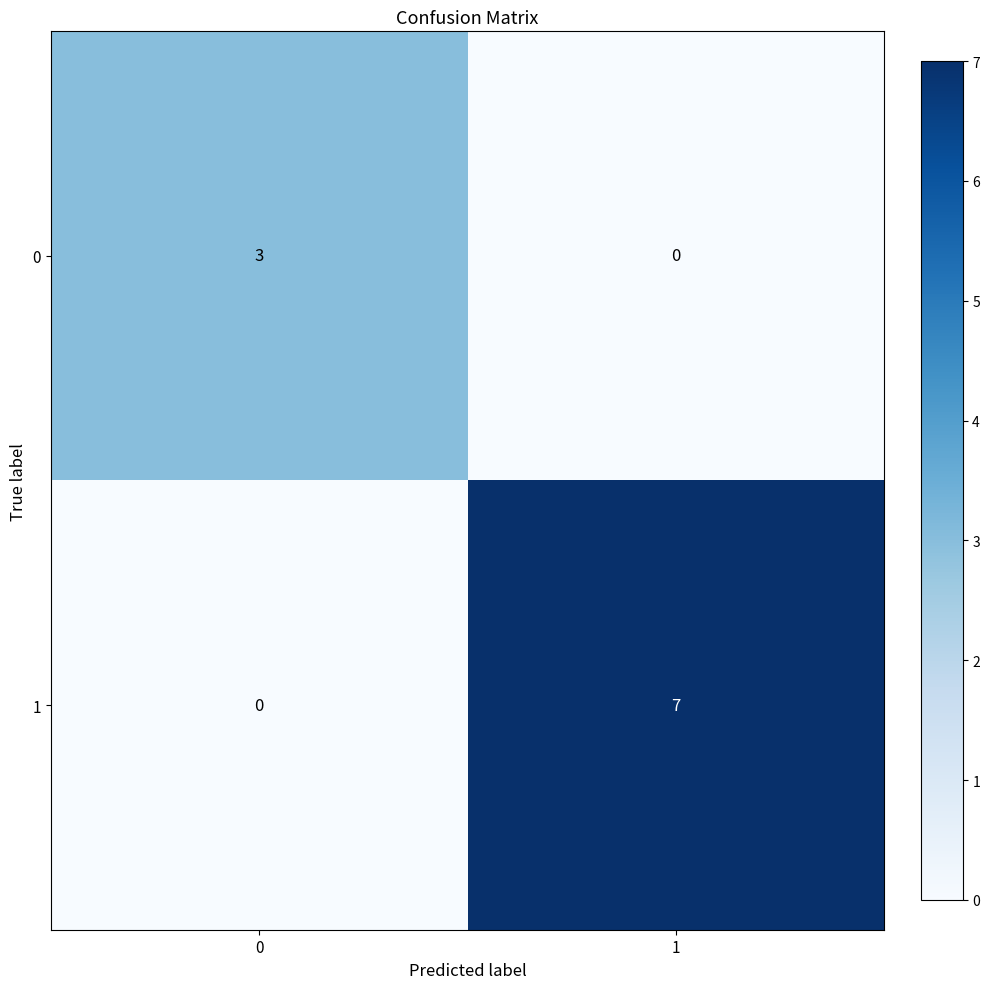

Rank the series by their average value, from highest to lowest.

1, 0